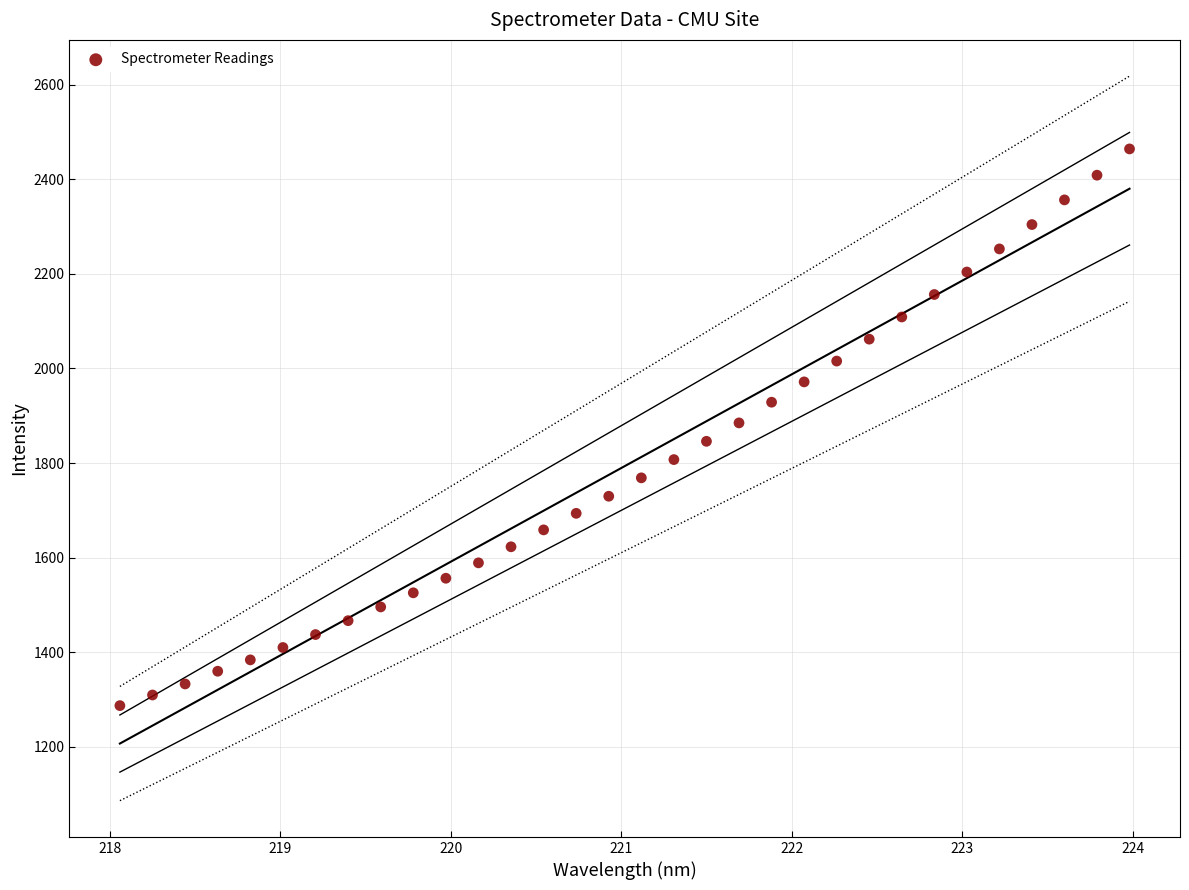

What is the range of X values (max minus min)?

5.9